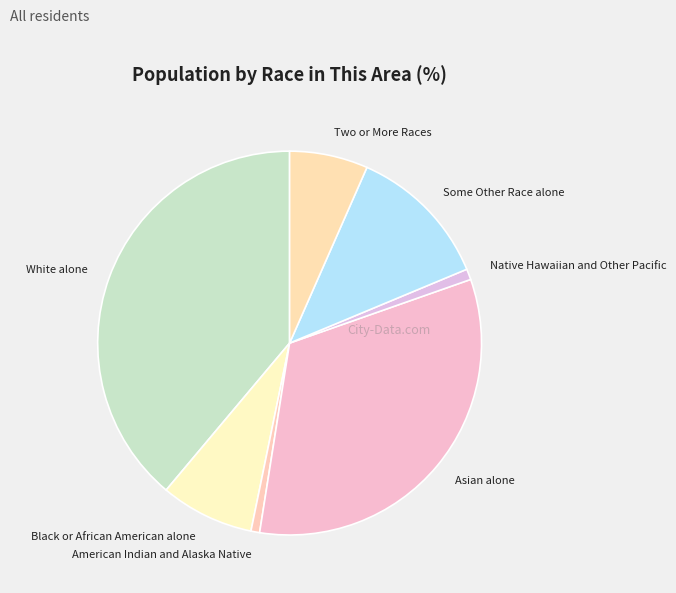

Is it true that Asian alone is 33% of the pie?

True